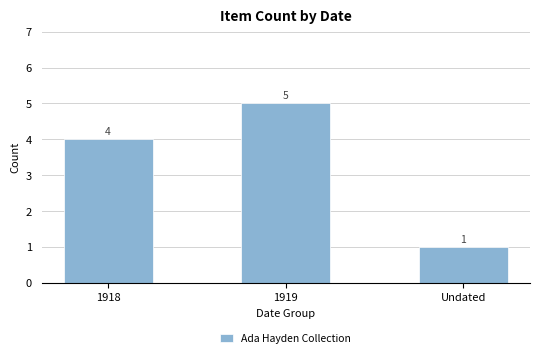

What is the sum of the values at Undated and 1918?

5